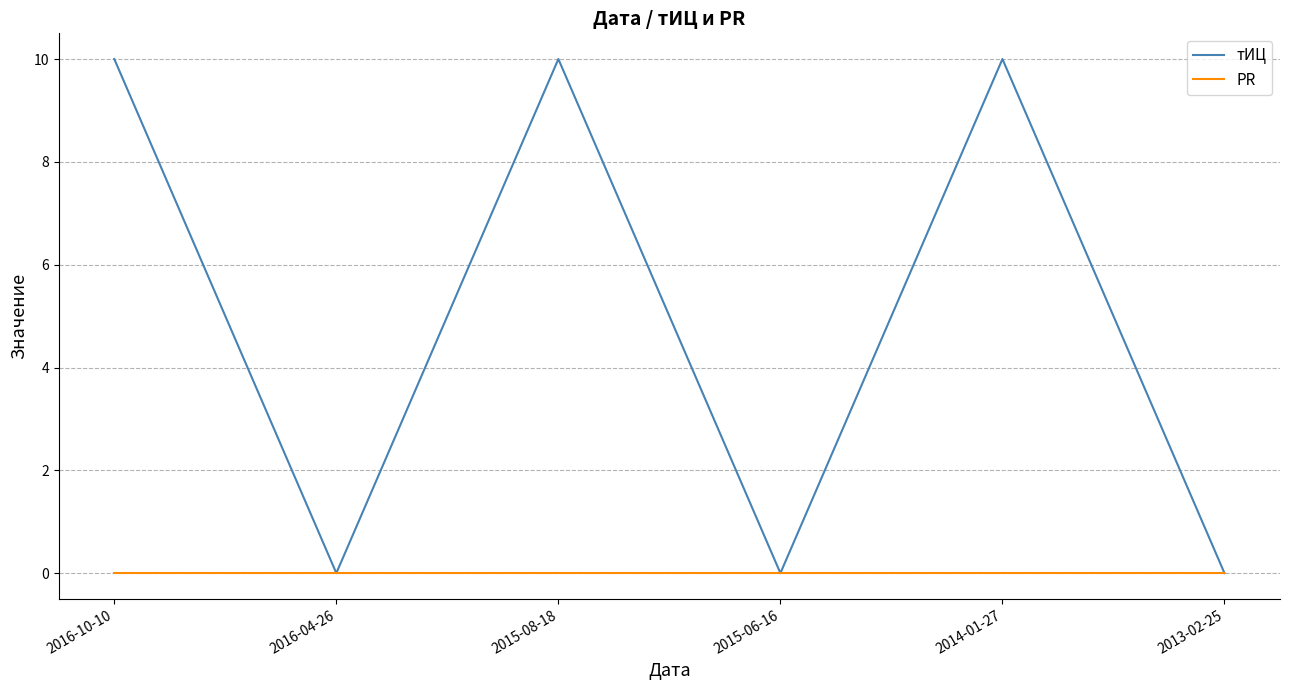

What is the total value across all series at 2016-10-10?

10